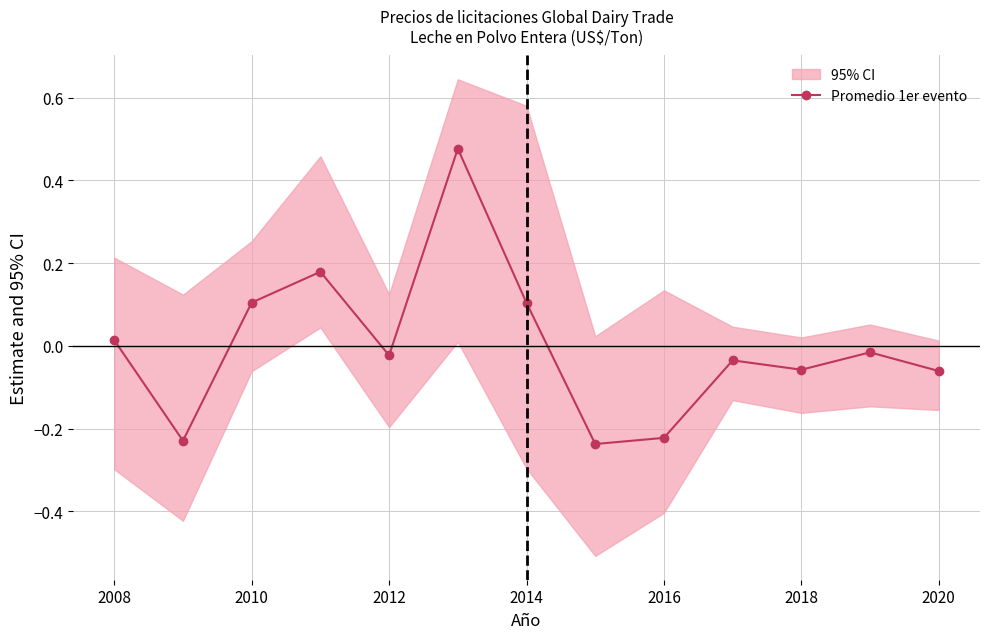

Does the chart have visible grid lines?

Yes